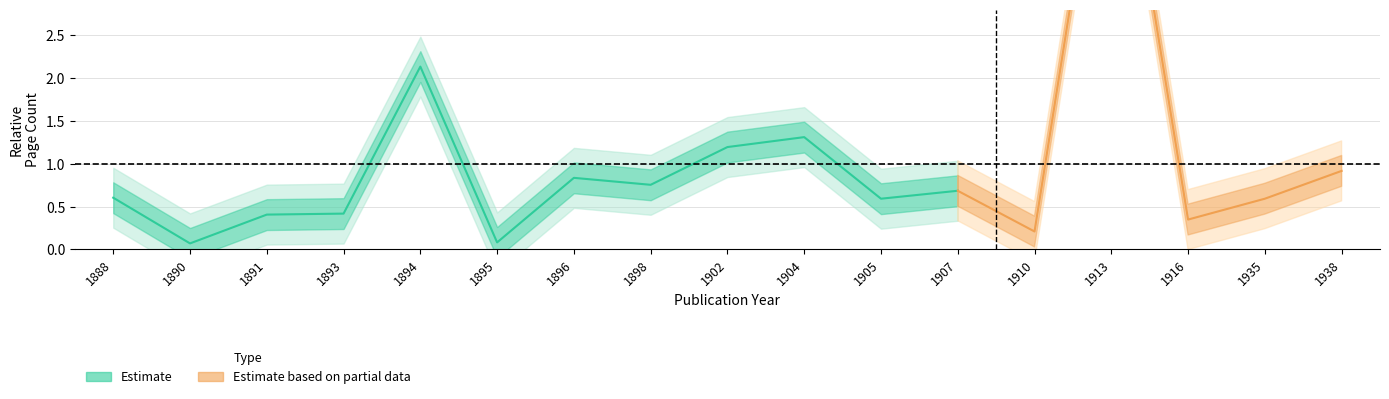

True or false: the data shows 1.0 at 1898.

False